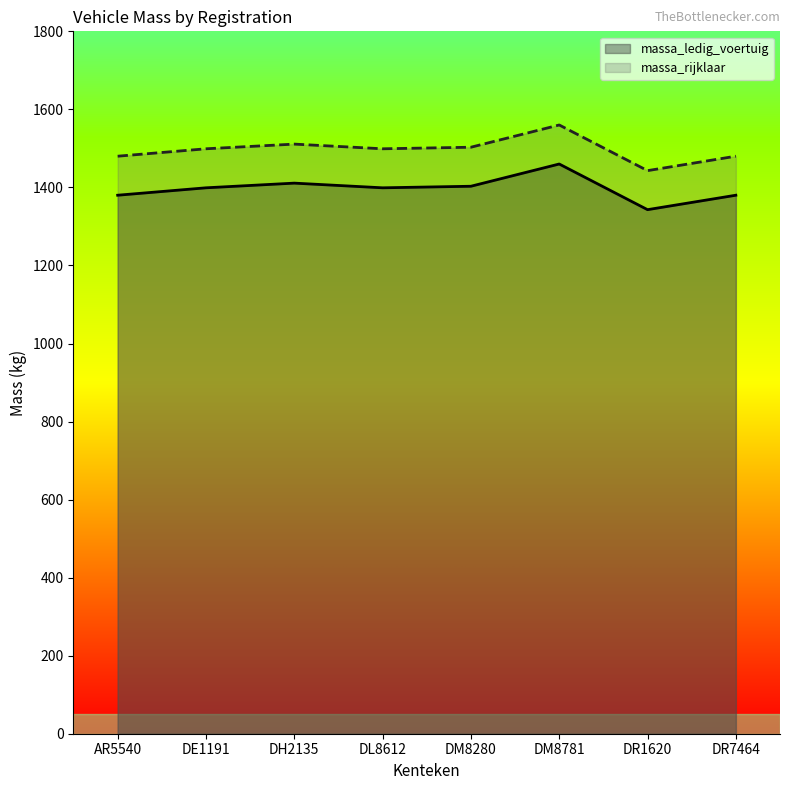

What is the difference between the highest and lowest values at DM8280?

100